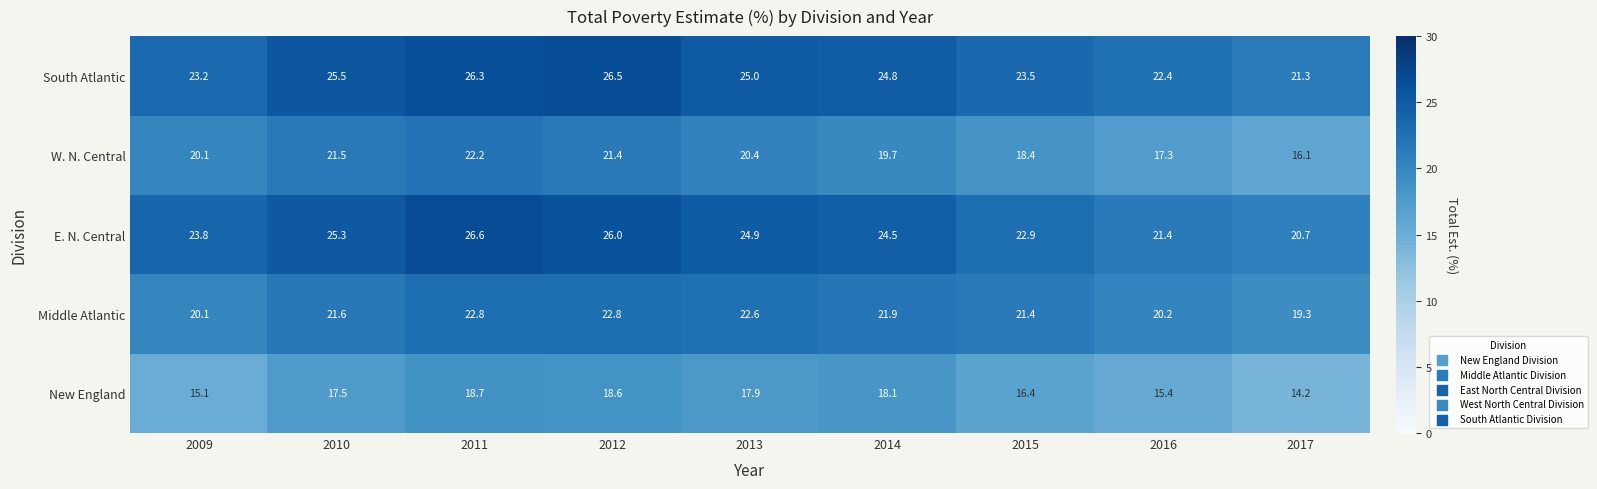

What is the average value of the South Atlantic series?

24.3